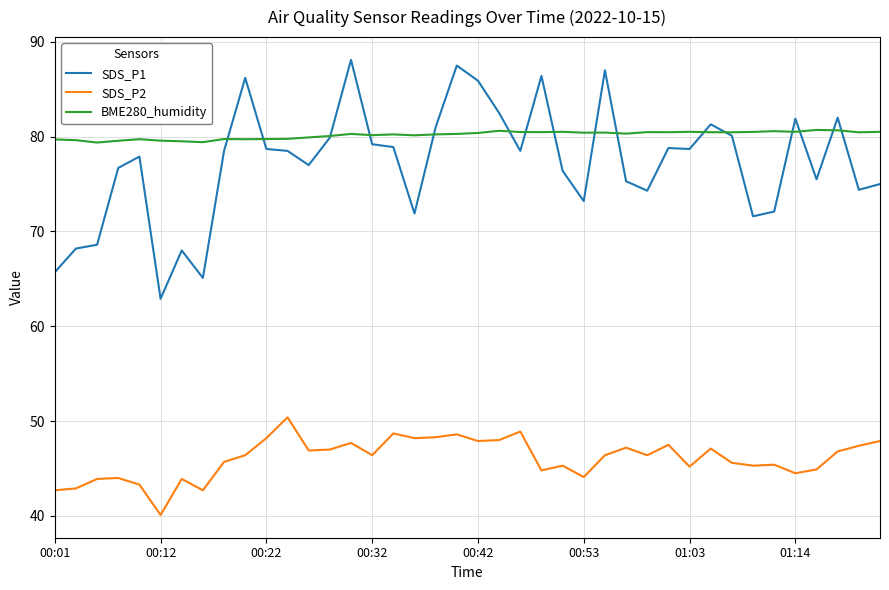

List the series in order of their peak value, lowest first.

SDS_P2, BME280_humidity, SDS_P1